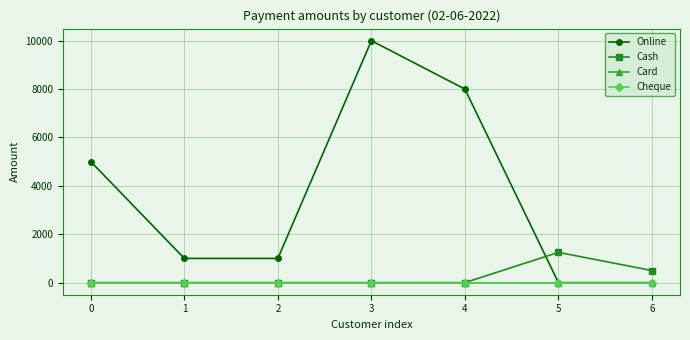

True or false: Card and Cash cross at least once.

False